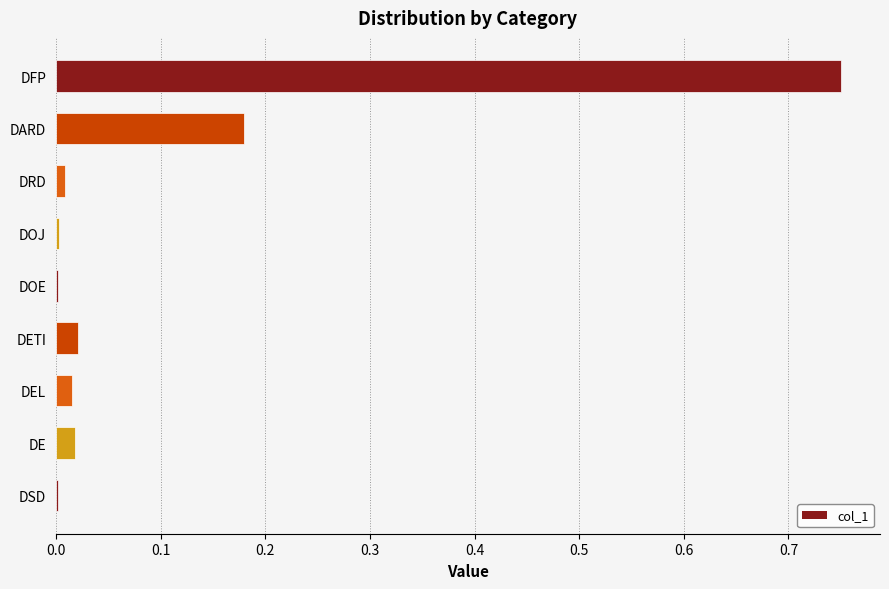

Between DSD and DE, which is larger?

DE